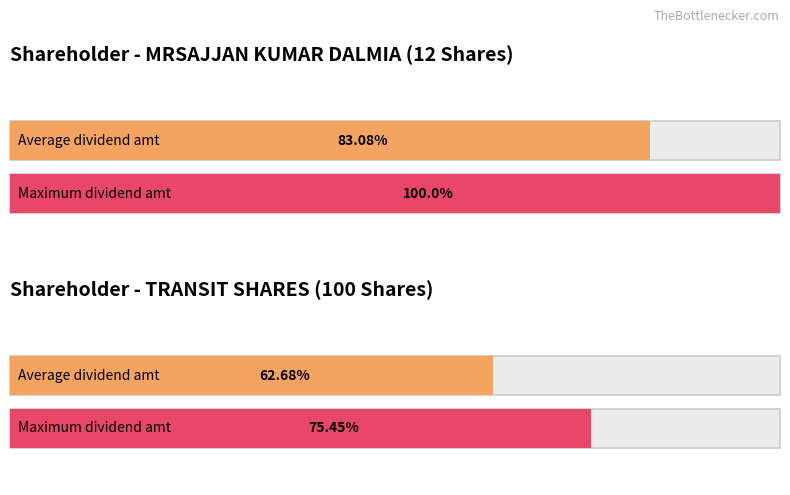

How many bars are there in each group?

2